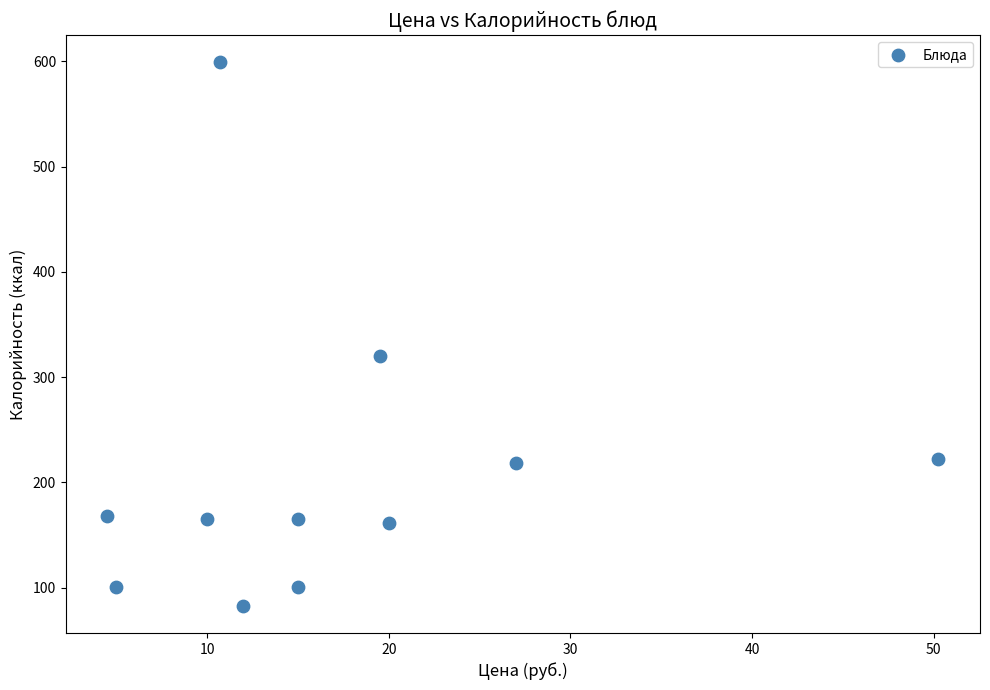

What is the range of X values (max minus min)?

45.8